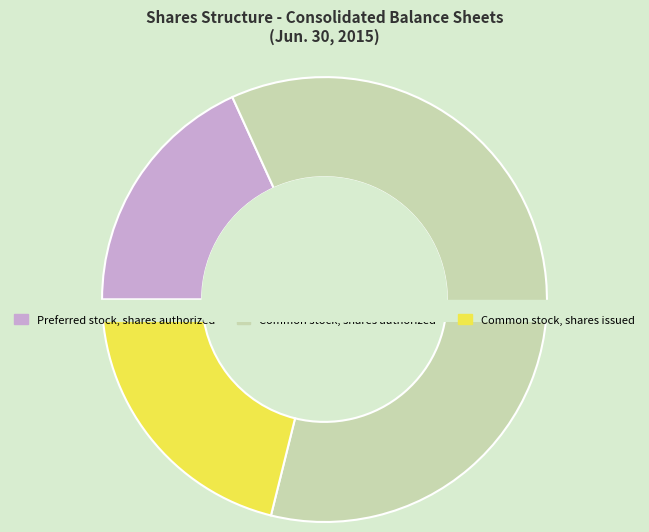

To the nearest percent, what is the difference between the largest and smallest slice percentages?

42%